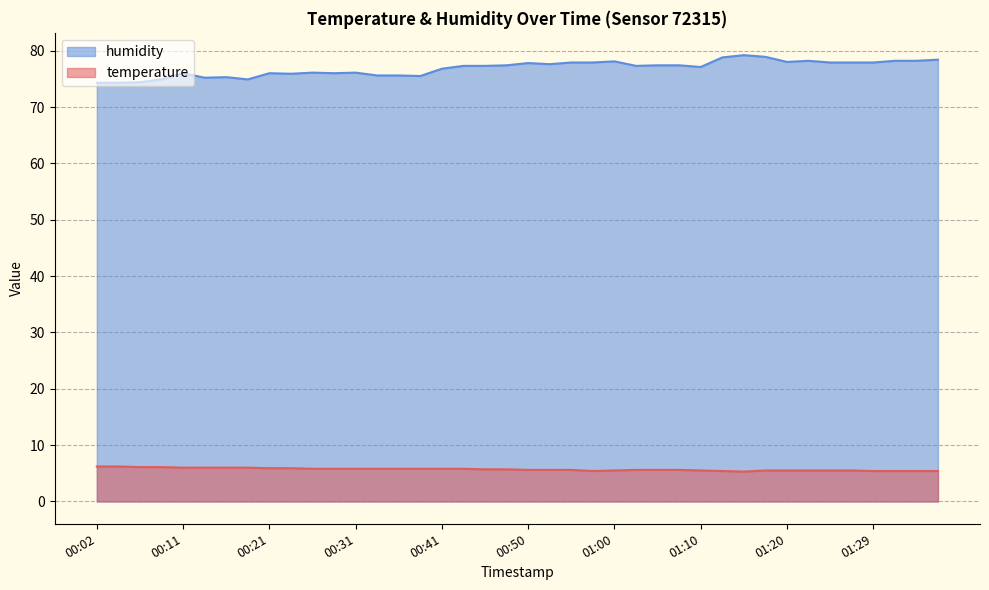

How many interior local valleys does the temperature series have?

2